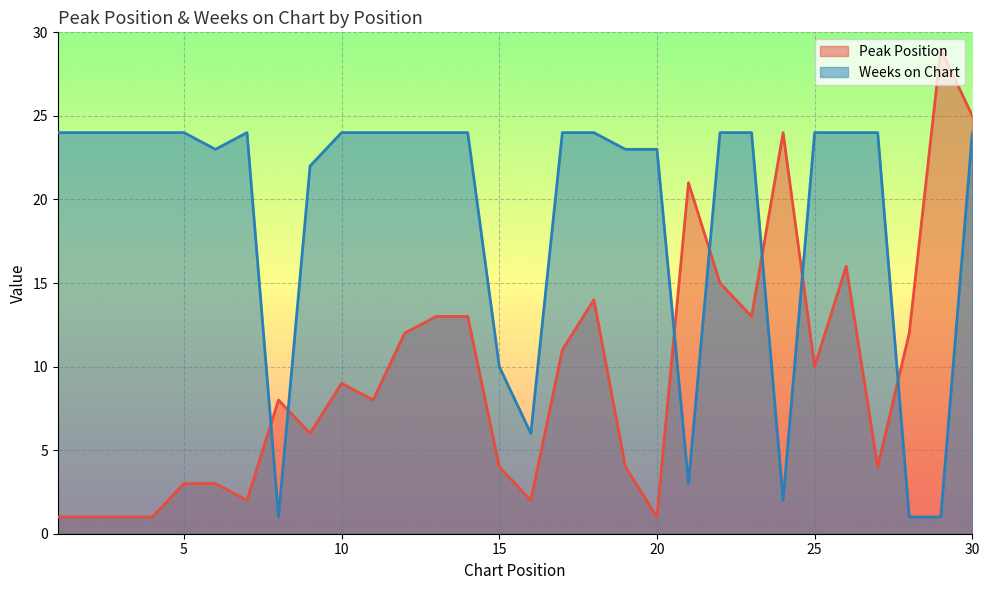

Between 7 and 9, which series saw the biggest shift?

Peak Position